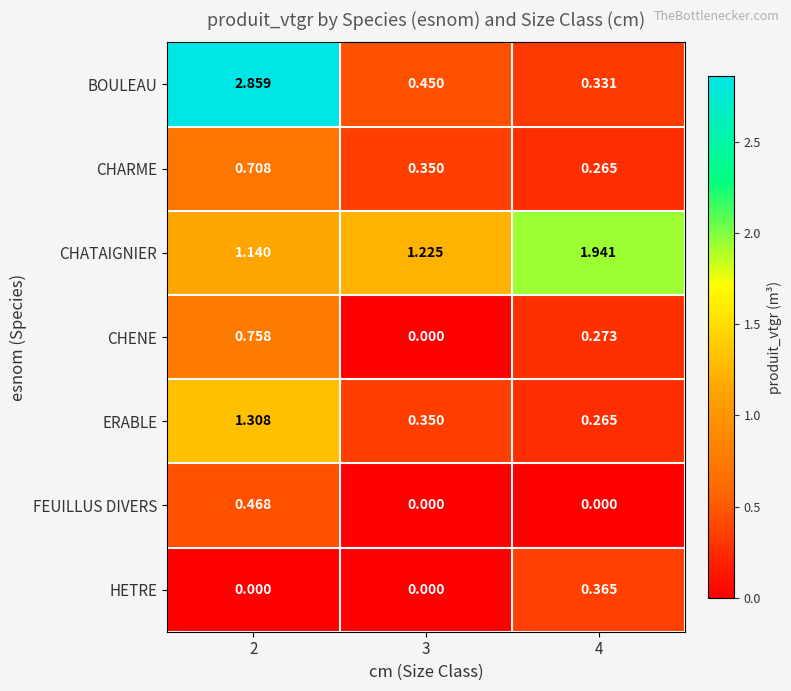

At 2, list the series in order from smallest to largest.

HETRE, FEUILLUS DIVERS, CHARME, CHENE, CHATAIGNIER, ERABLE, BOULEAU